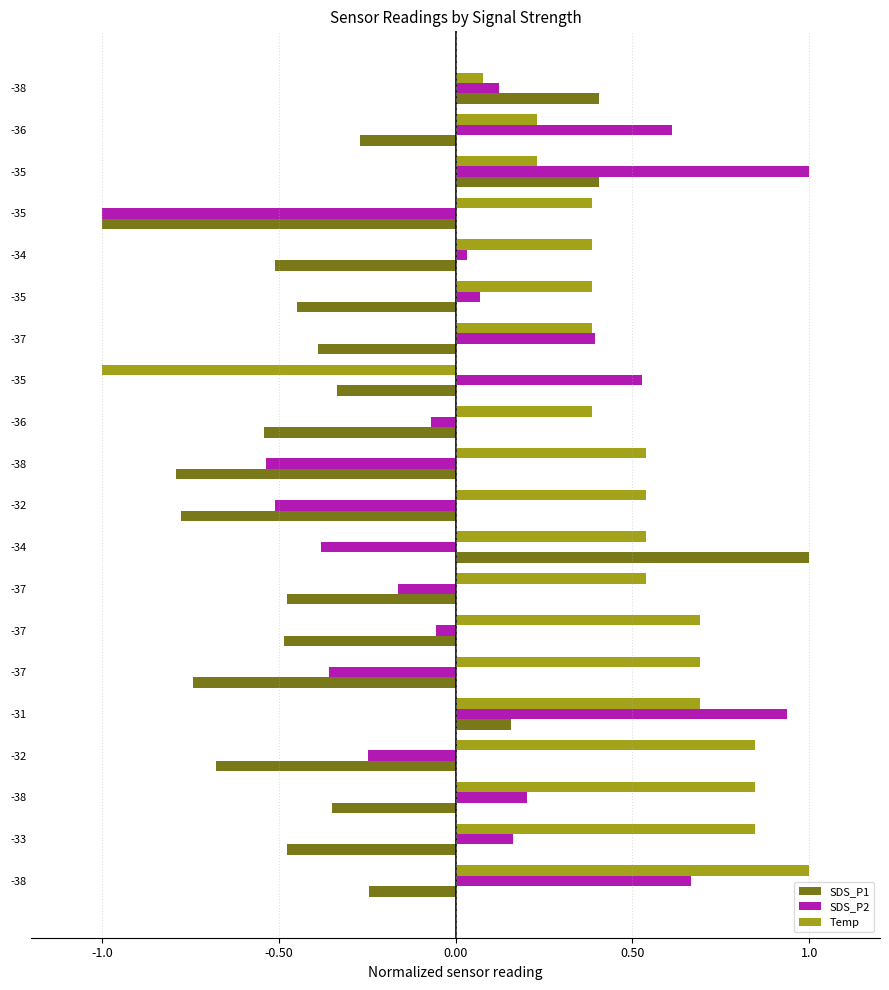

What is the highest value of the SDS_P1 series?

1.0